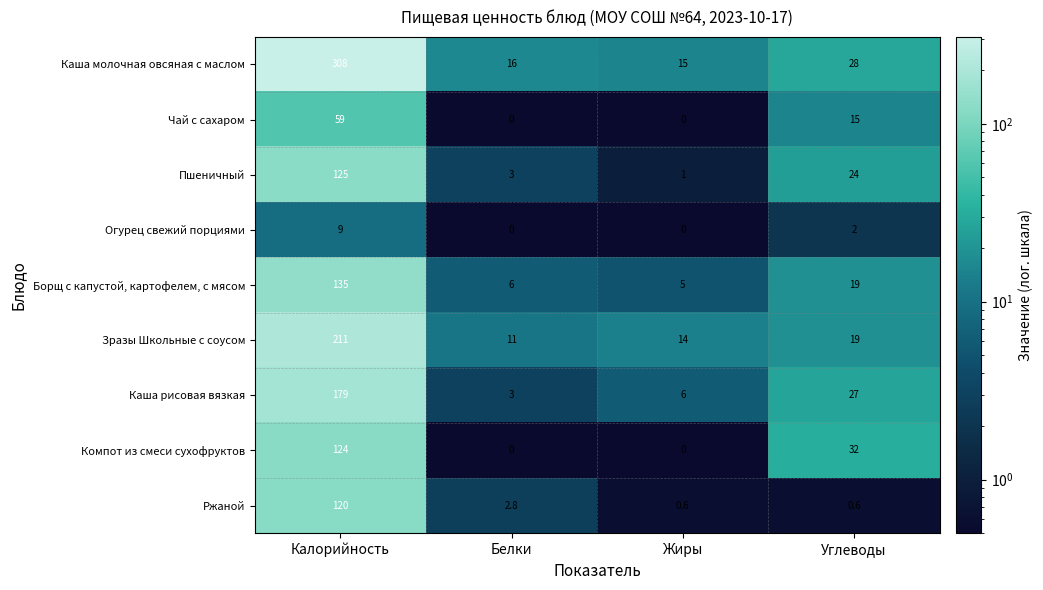

At which label does Чай с сахаром first exceed 15?

Калорийность